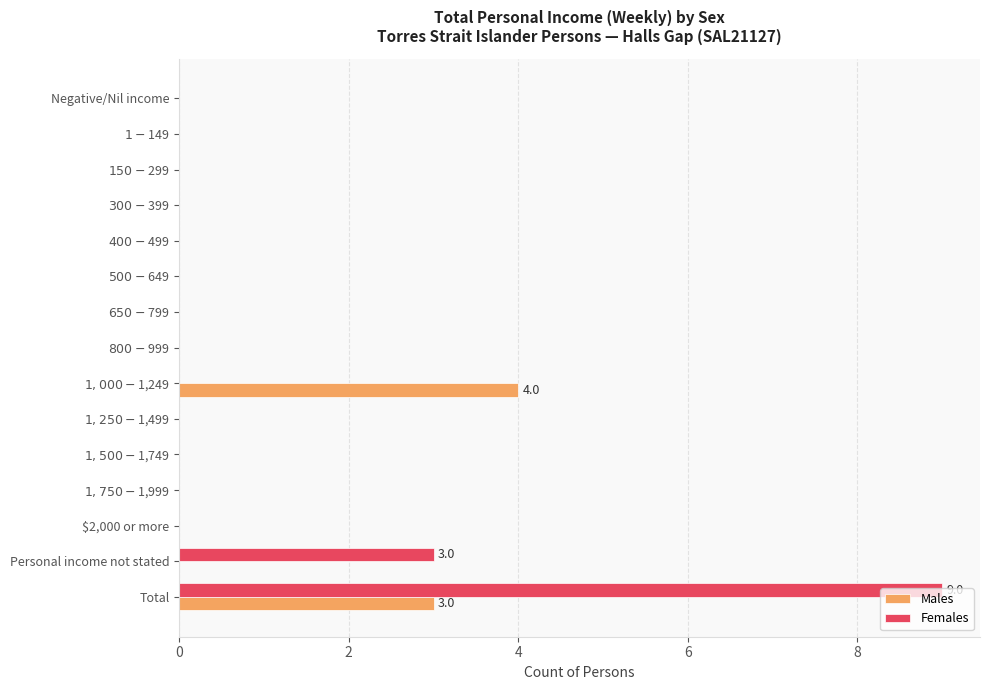

At which category is the sum across all series the highest?

Total